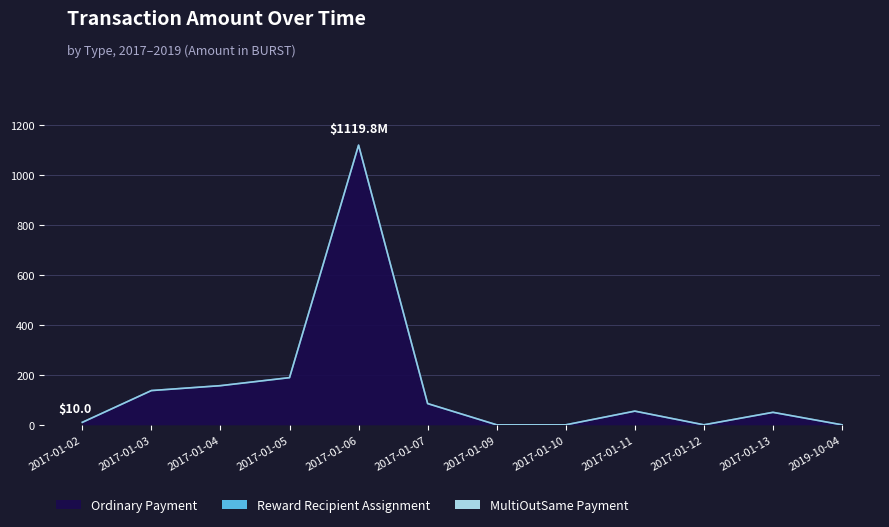

Where is the first local maximum for Ordinary Payment?

2017-01-06